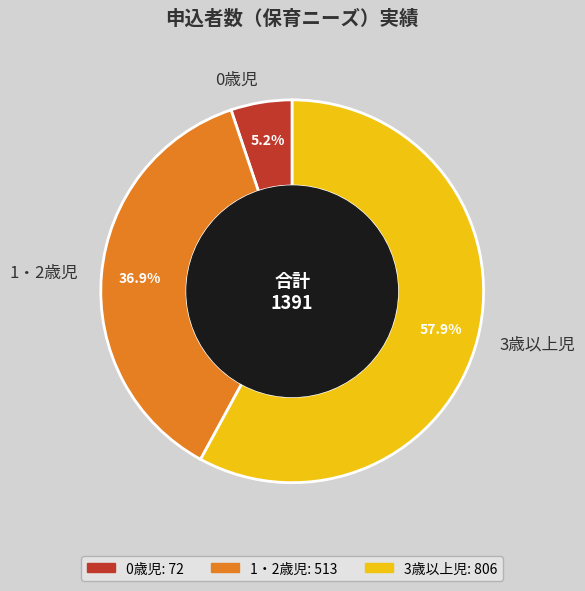

How much of the chart is everything except 1・2歳児?

63.1%